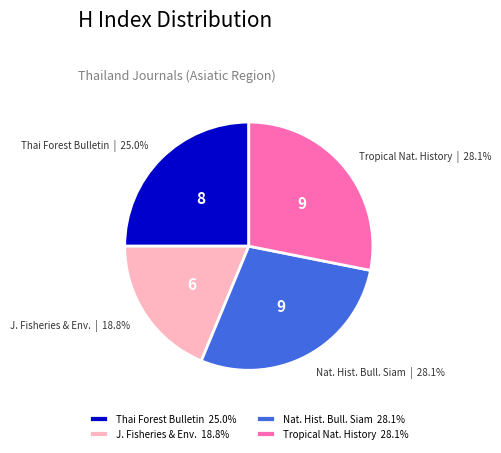

Is there any slice that represents more than half of the pie?

No